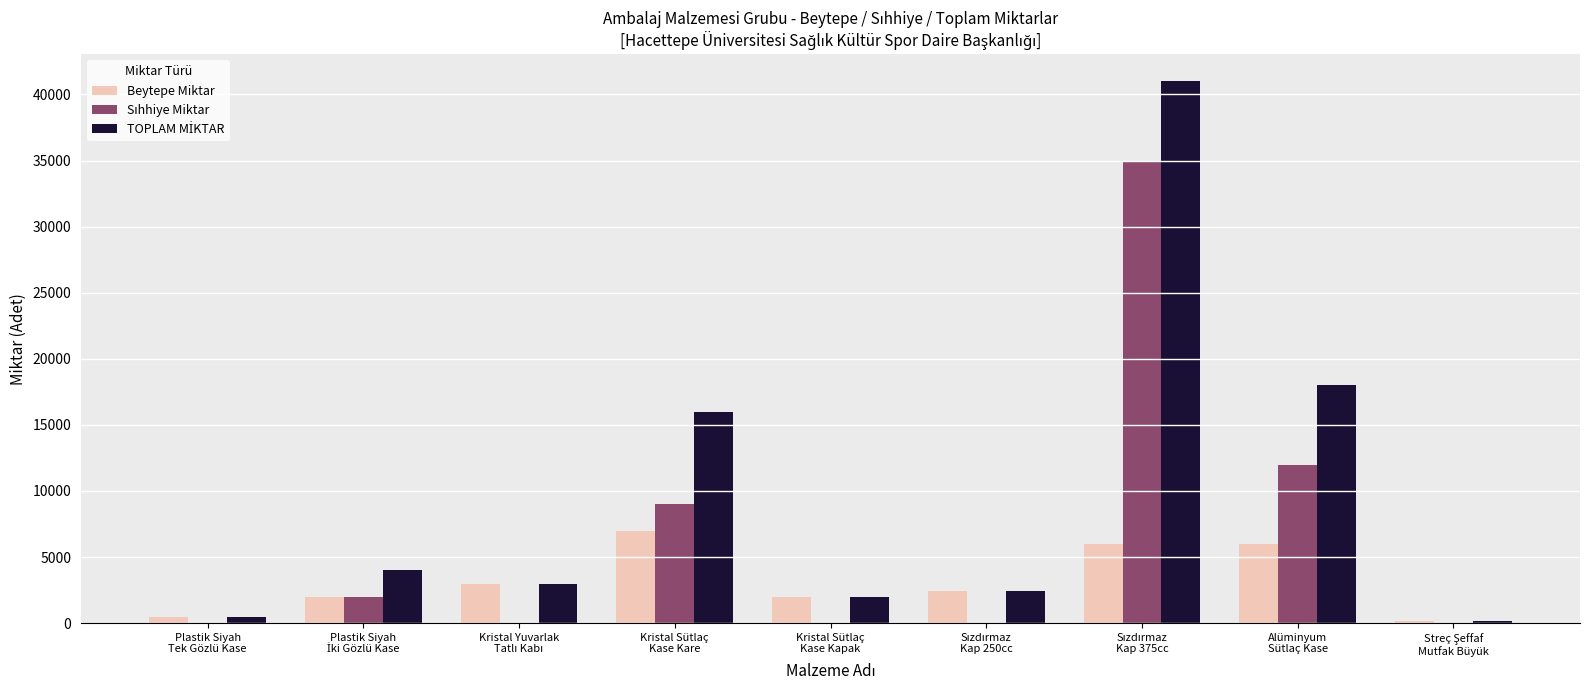

What is the maximum value shown in the chart?

41000